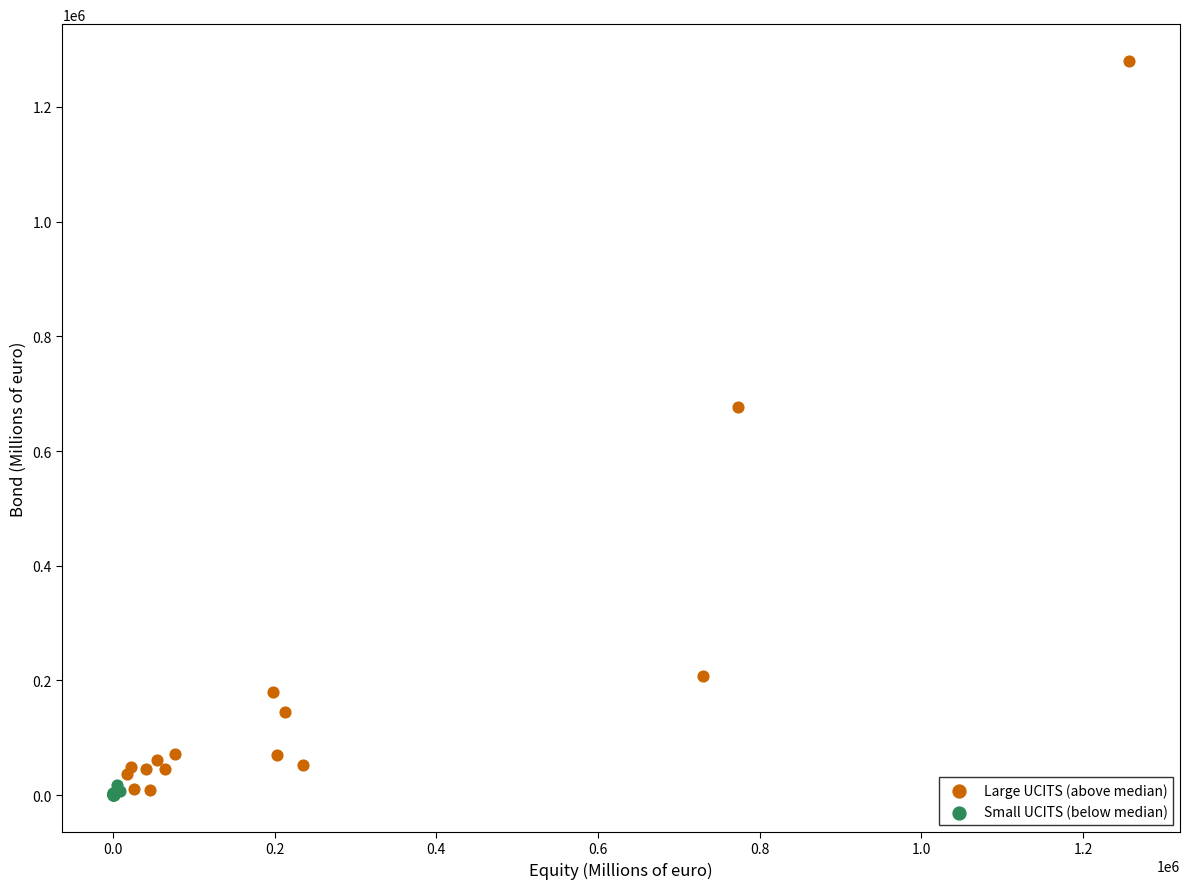

Which series has the largest Y range (max minus min)?

Large UCITS (above median)